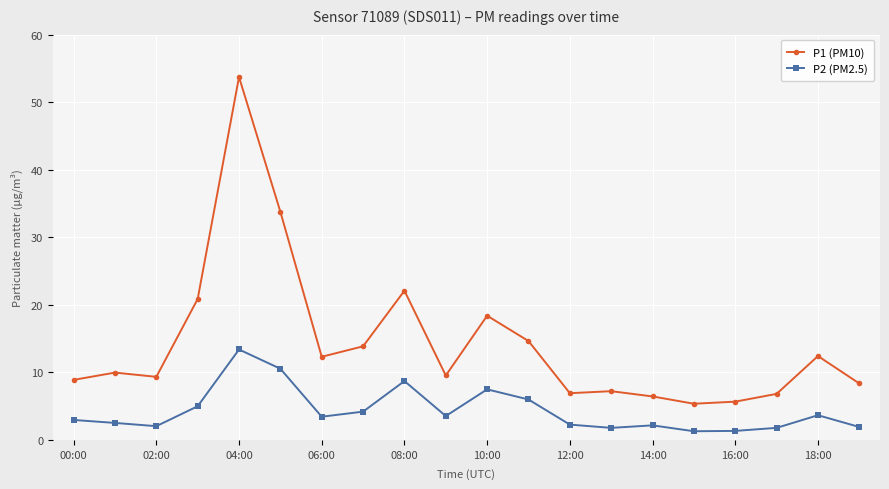

Which series has the widest spread of values?

P1 (PM10)